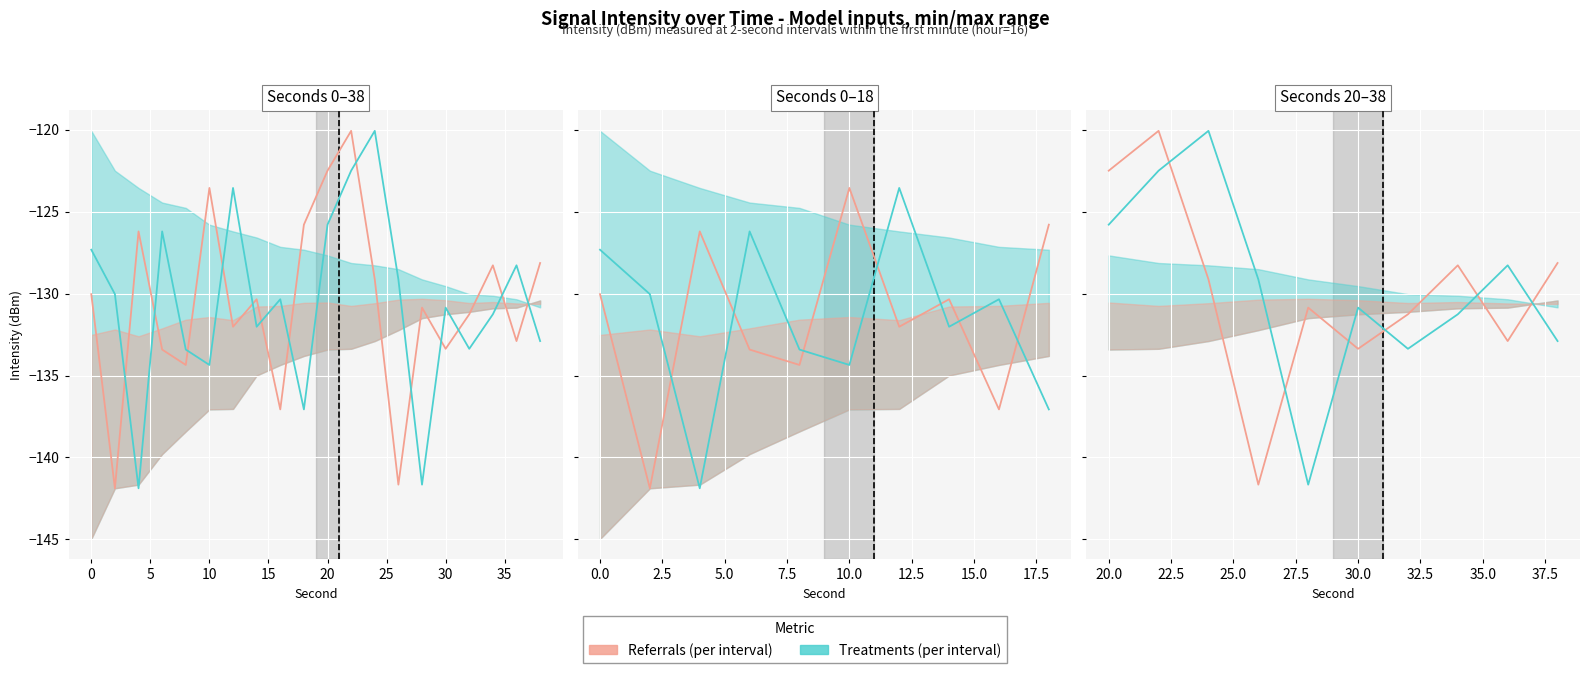

After their last crossing, which series has the higher values: Referrals (per interval) or Treatments (per interval)?

Referrals (per interval)